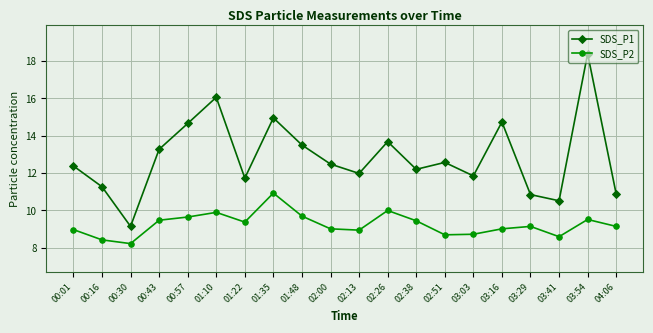

List the series in order of their peak value, lowest first.

SDS_P2, SDS_P1